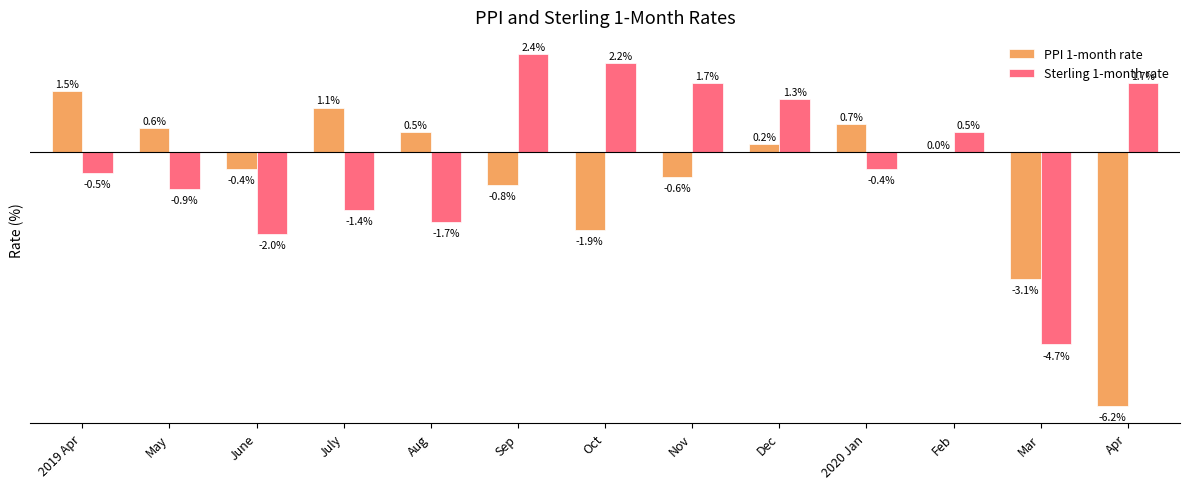

Which series has the largest total across all categories?

Sterling 1-month rate